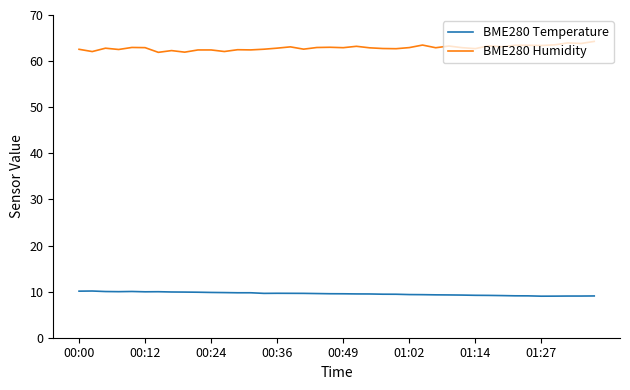

Which series has the largest total across all categories?

BME280 Humidity